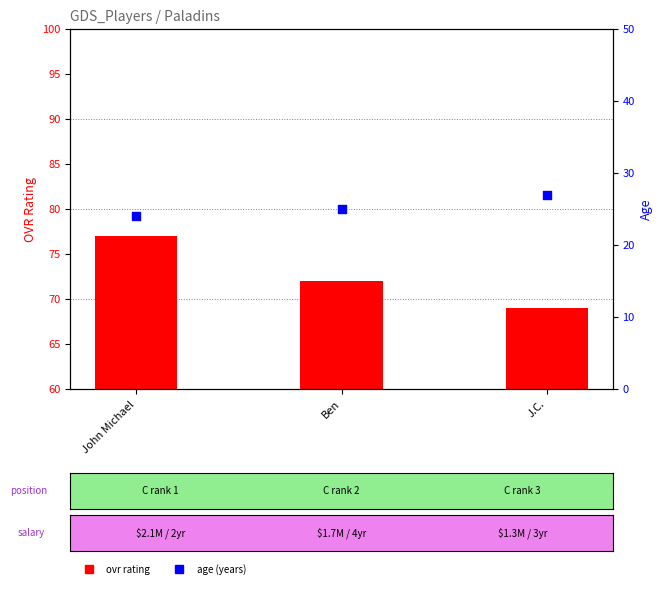

Which series contains the lowest Y value?

age